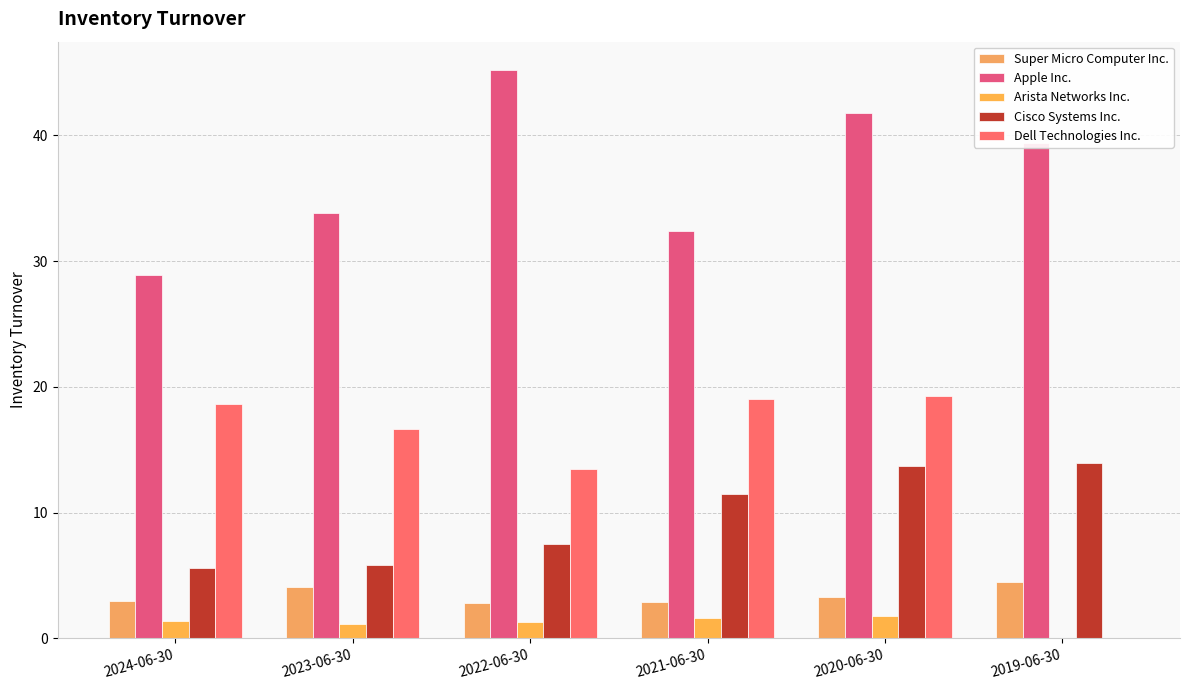

Are the bars horizontal?

No